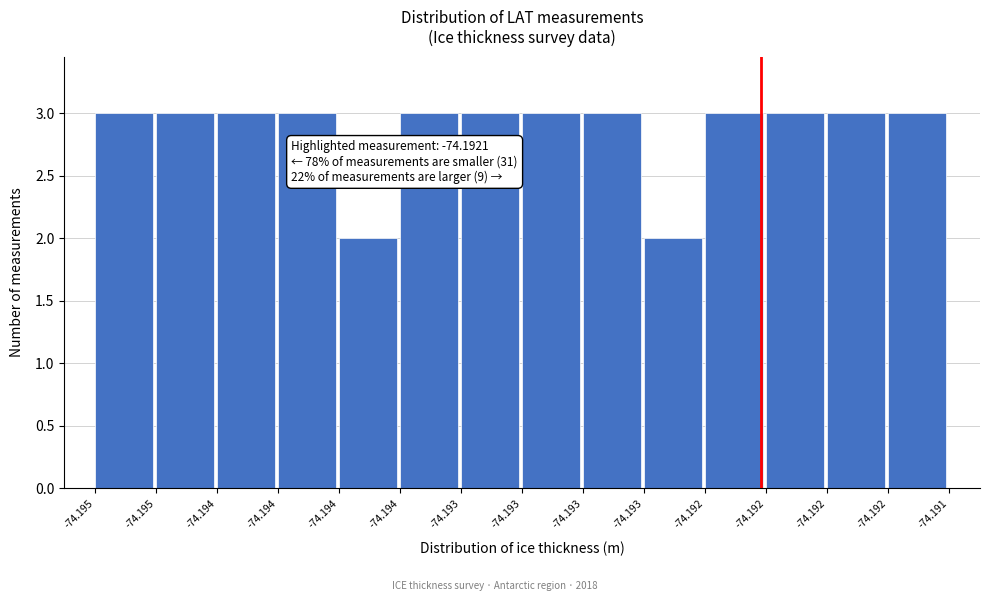

How many distinct data groups are displayed?

1